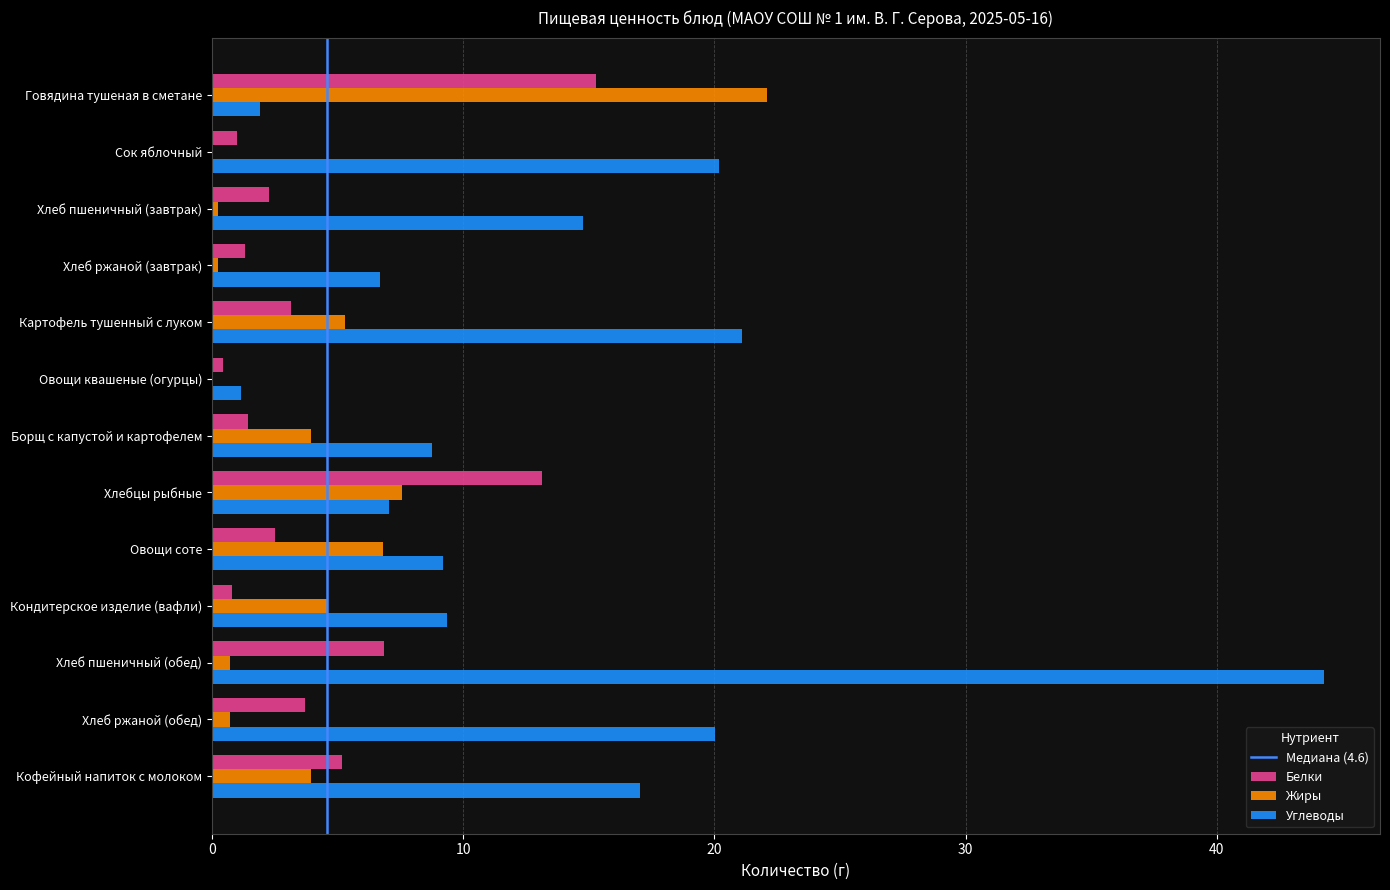

At which category is the sum across all series the highest?

Хлеб пшеничный (обед)